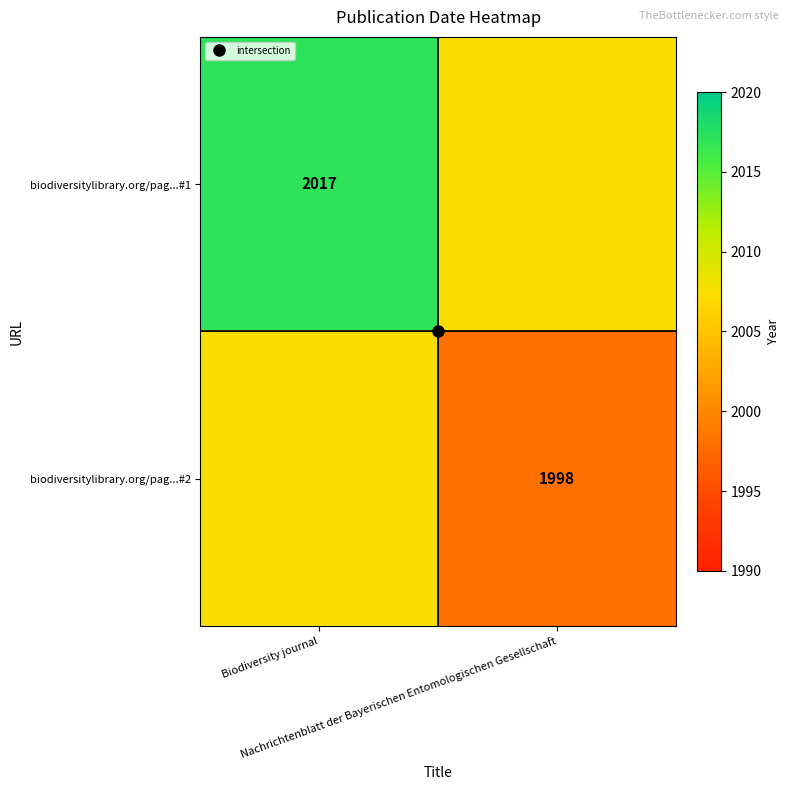

Which series changed the most between Biodiversity journal and Nachrichtenblatt der Bayerischen Entomologischen Gesellschaft?

biodiversitylibrary.org/pag...#1